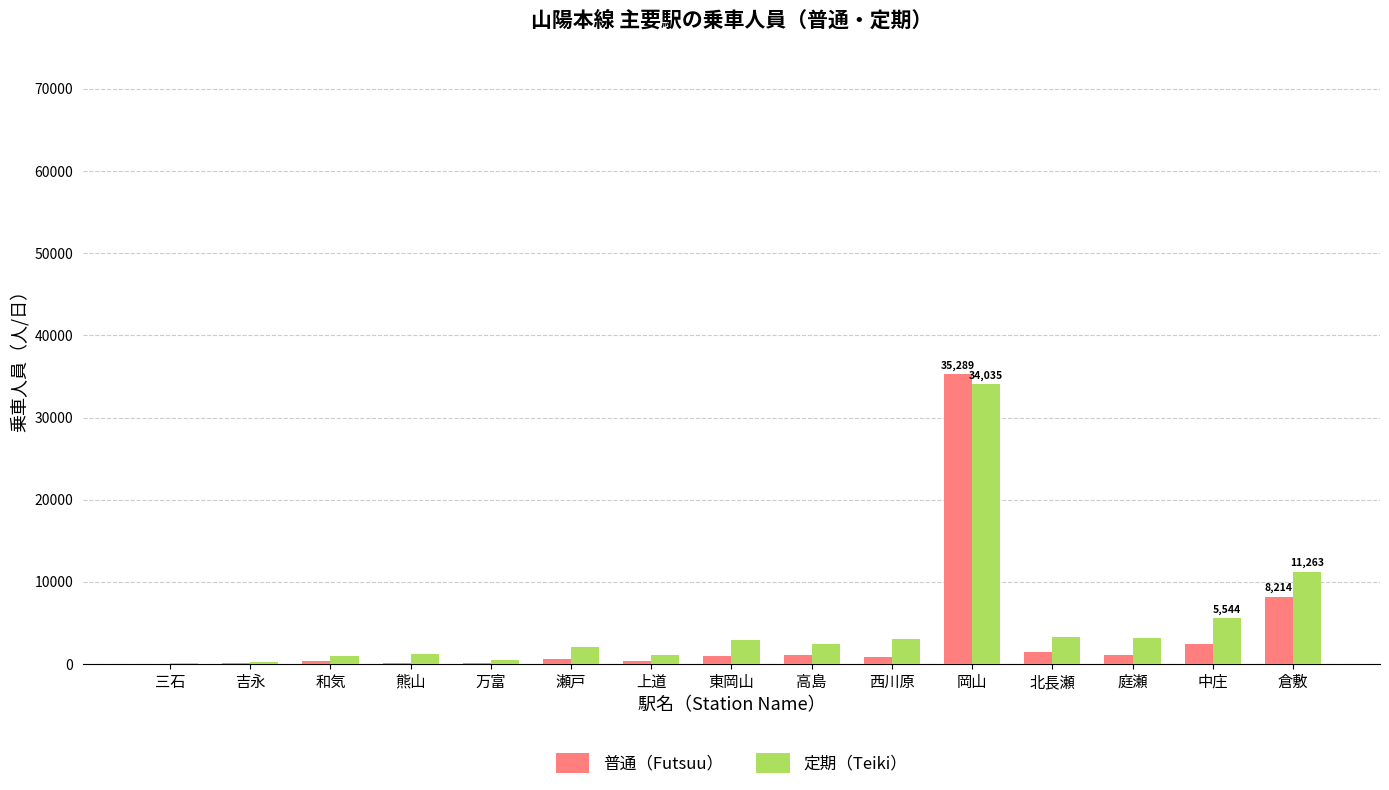

Which label corresponds to the largest value in the chart?

岡山